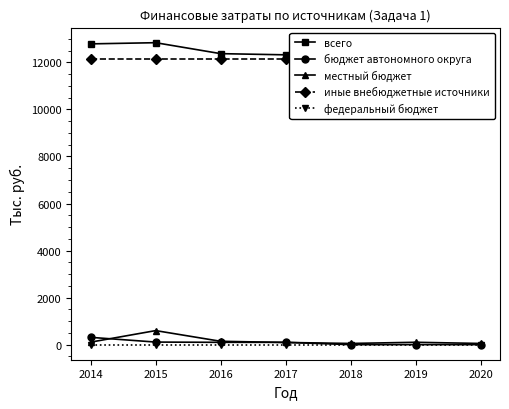

How many lines are shown in the chart?

5